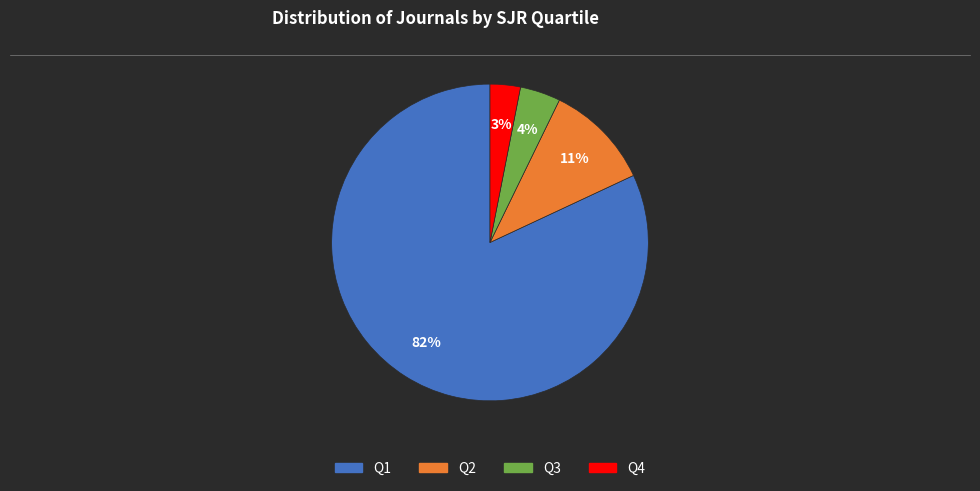

The Q3 slice represents 14% of the pie. True or false?

False